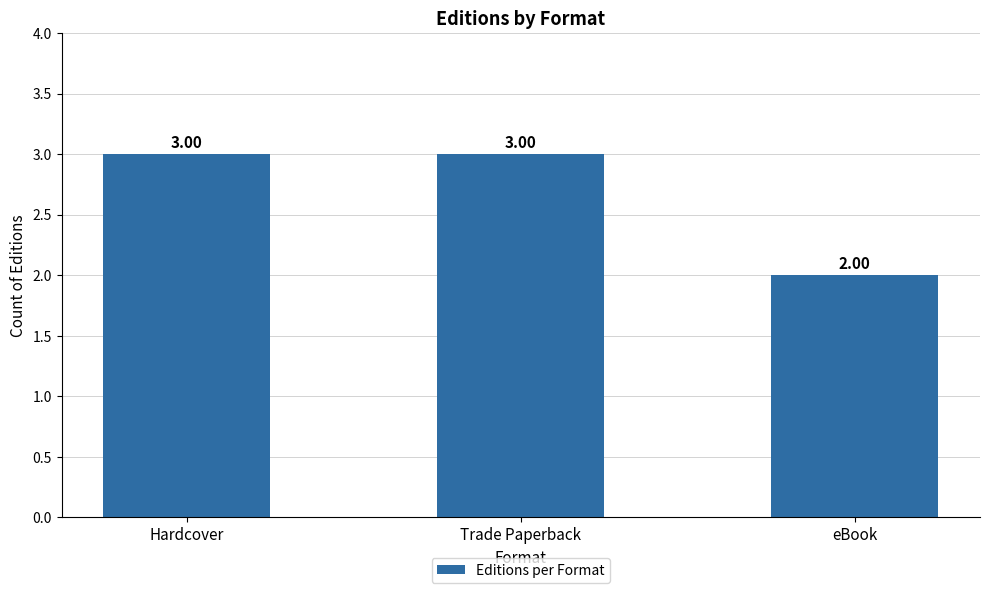

What is the change in value from Trade Paperback to eBook?

-1